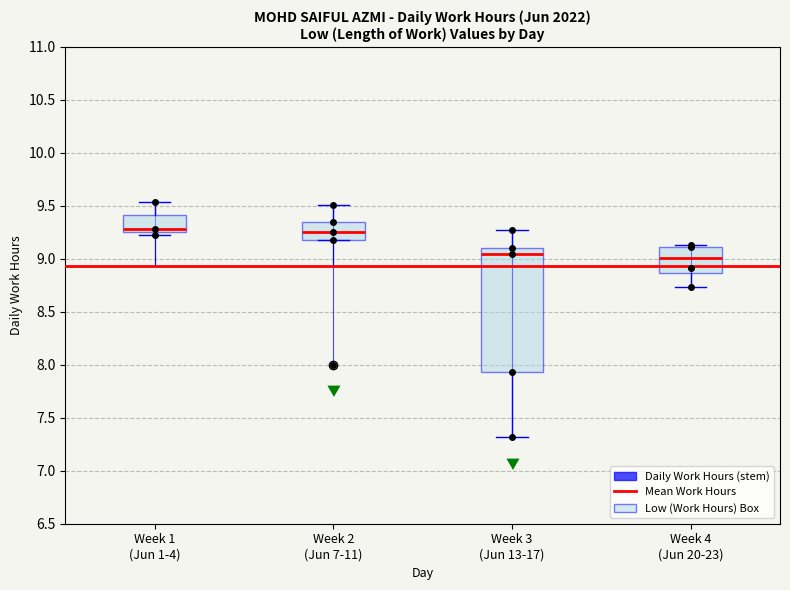

Which box is the tallest, from its lower edge to its upper edge?

Week 3 (Jun 13-17)